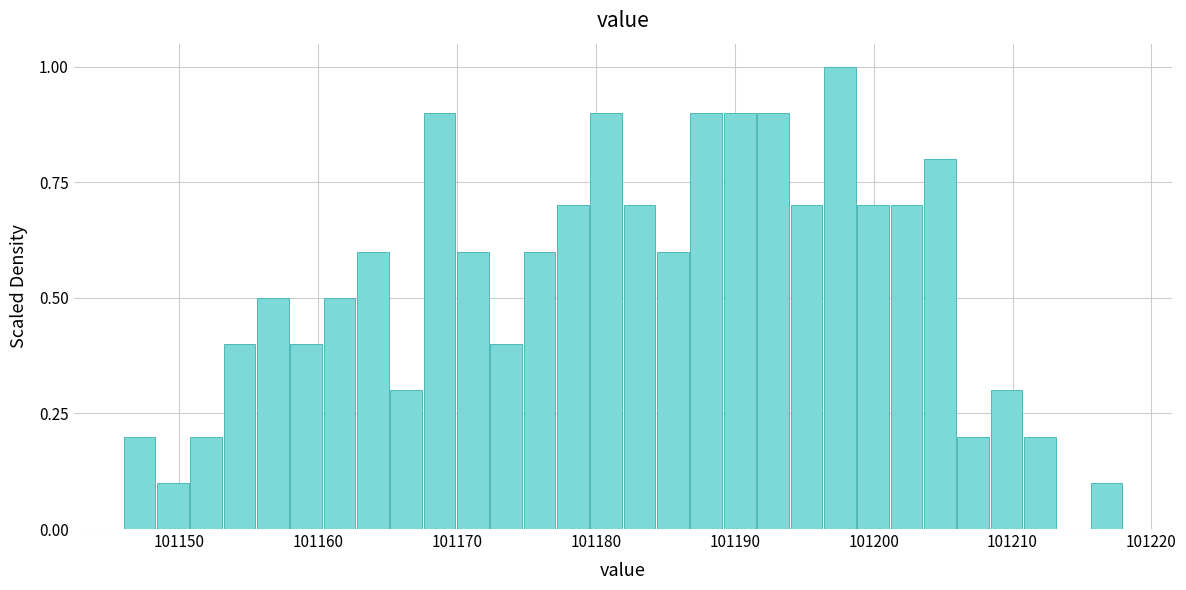

Around what value on the x-axis is the tallest bar? Give the approximate position of its centre, as read against the axis.

101198